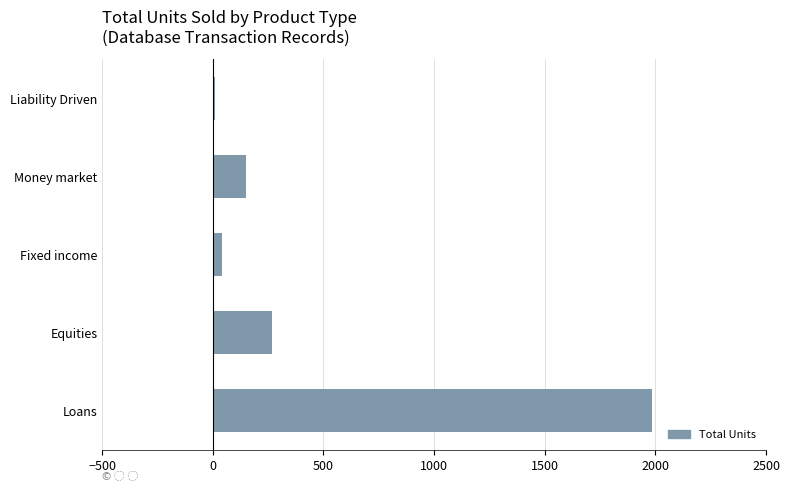

What is the difference between the maximum and second lowest values?

1943